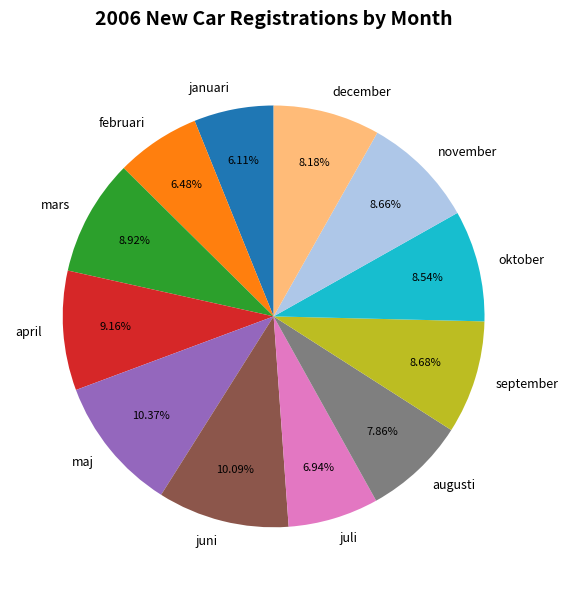

To the nearest percent, what is the difference between the largest and smallest slice percentages?

4%